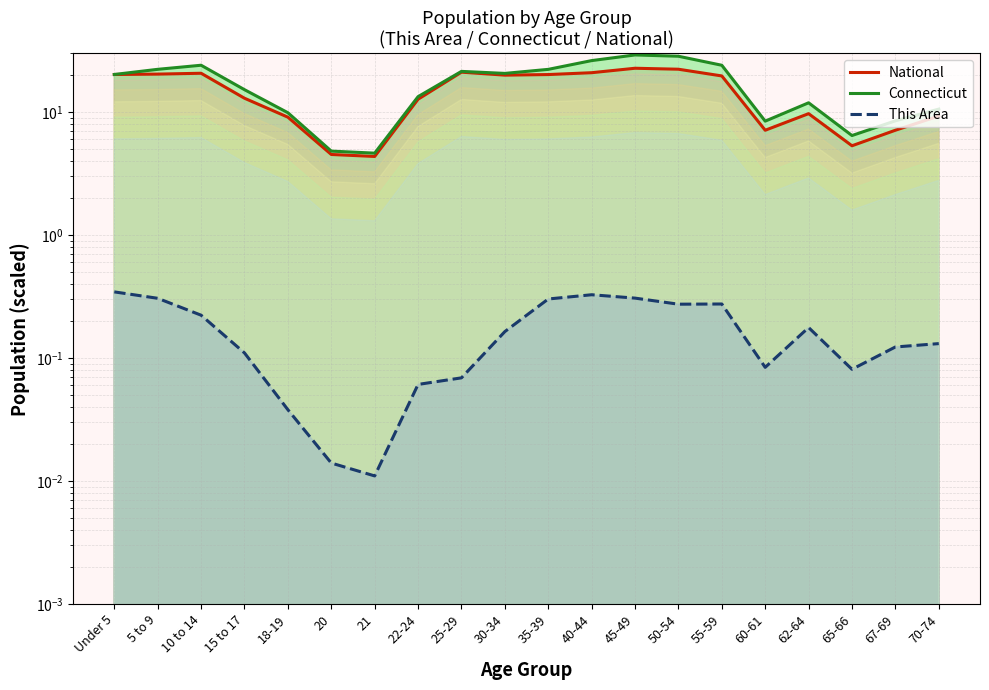

How many data points does each series have?

20